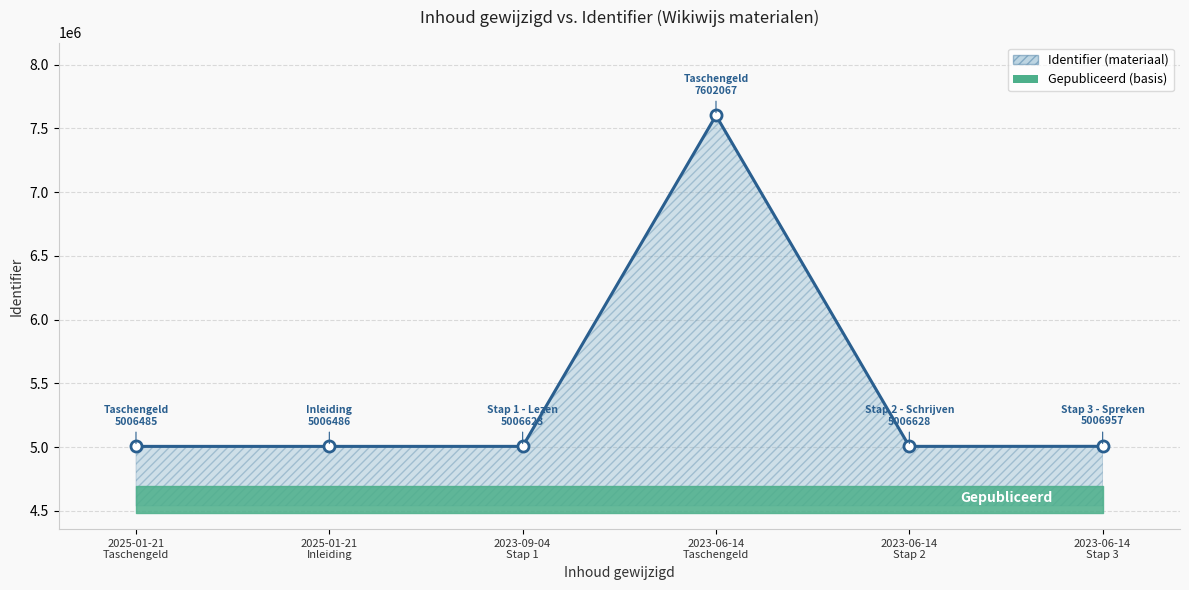

Where is the first local maximum?

2023-06-14
Taschengeld